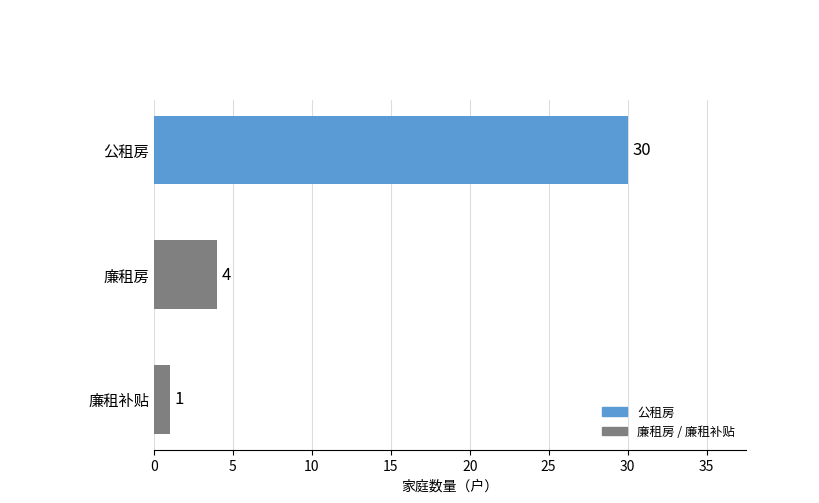

What is the minimum value shown in the chart?

1